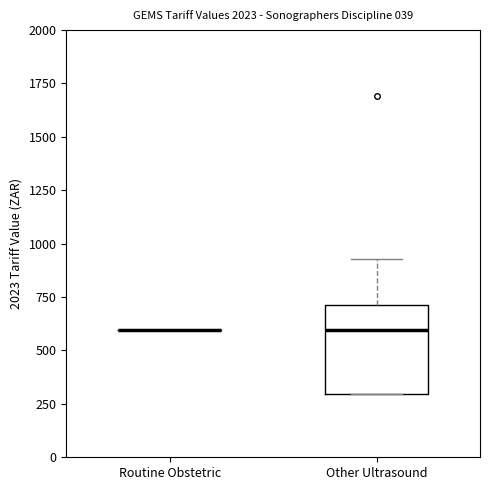

Comparing the boxes themselves (not the whiskers), which one is the tallest?

Other Ultrasound